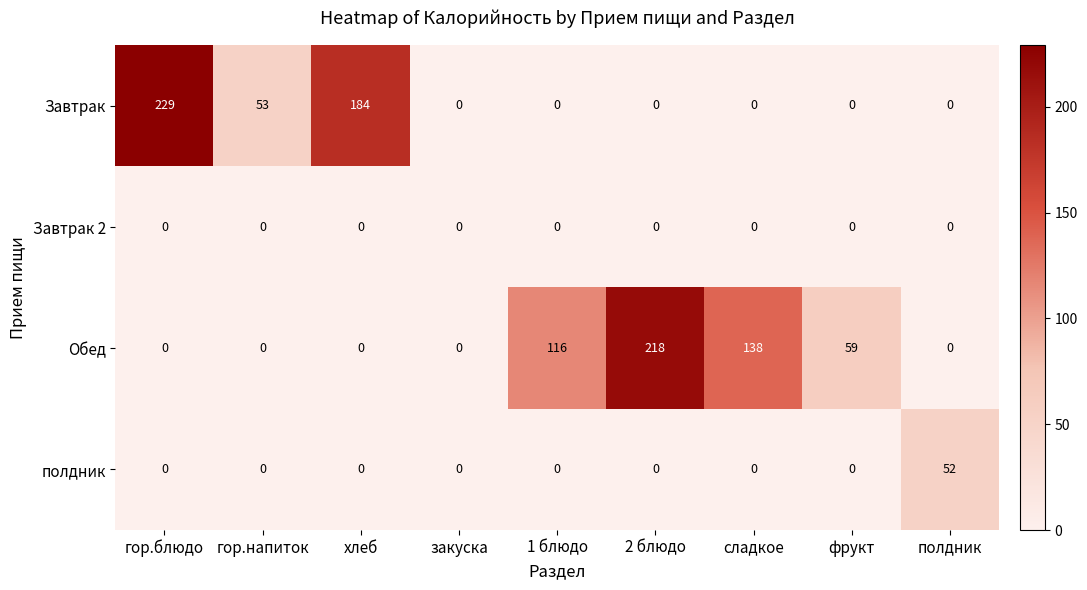

Between гор.блюдо and фрукт, which series saw the biggest shift?

Завтрак